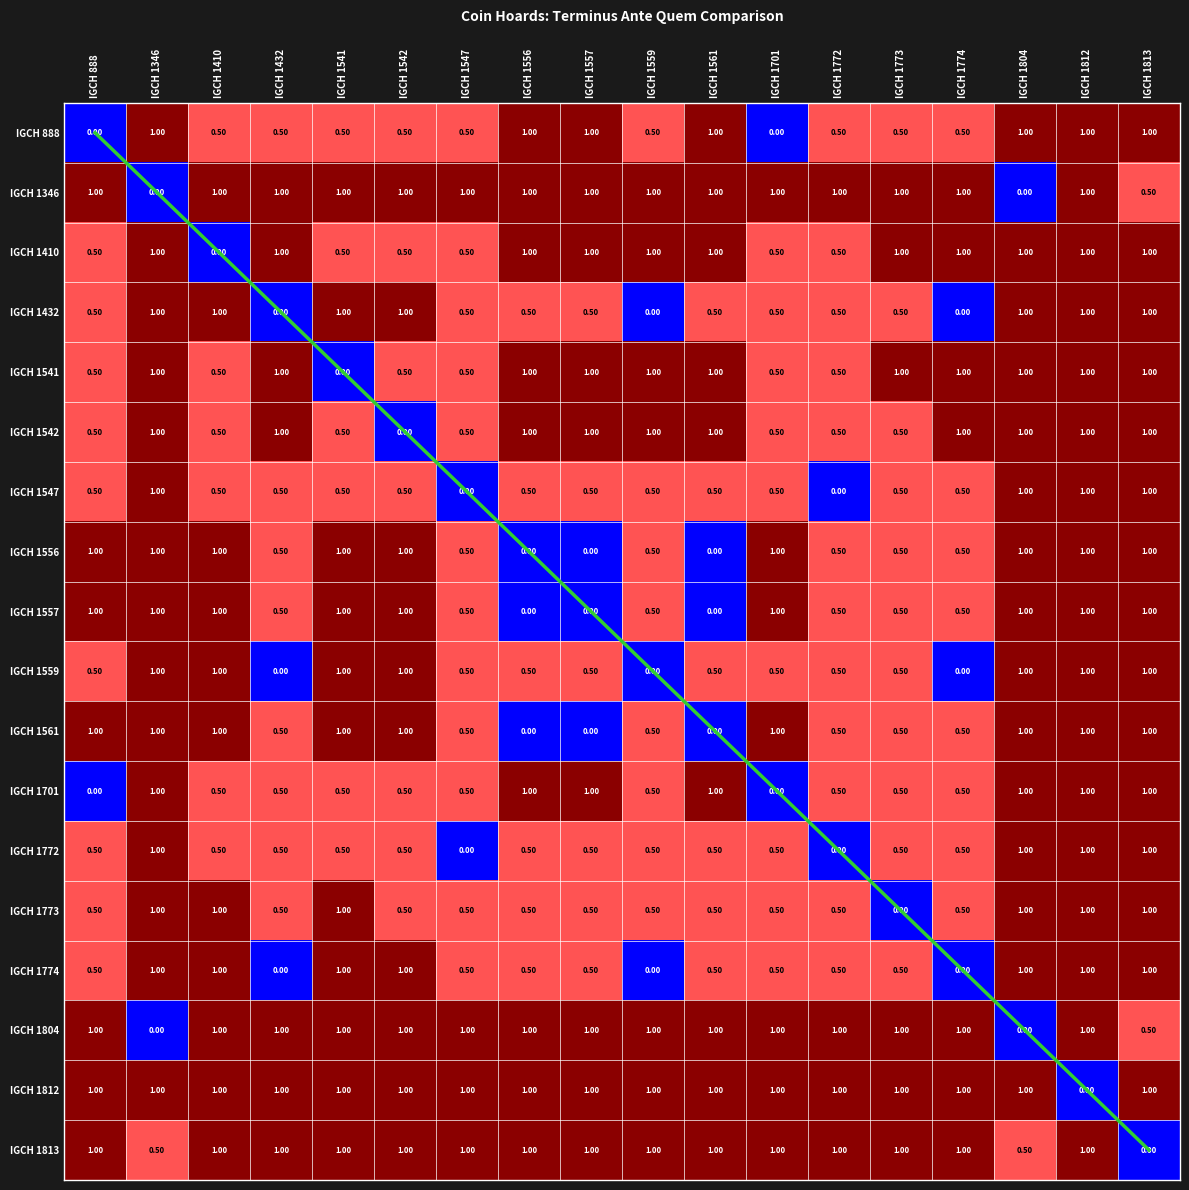

The IGCH 1813 series shows 1.0 at IGCH 1773. True or false?

True